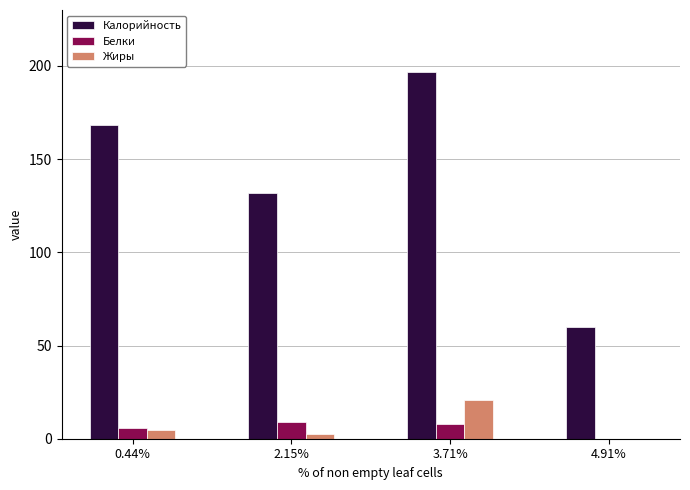

Which series has the largest total across all categories?

Калорийность